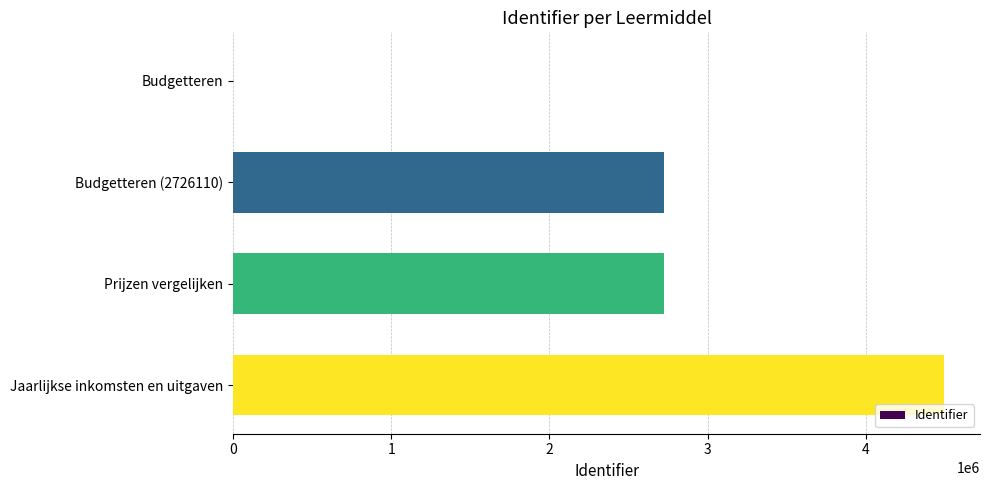

Between Jaarlijkse inkomsten en uitgaven and Prijzen vergelijken, which is larger?

Jaarlijkse inkomsten en uitgaven